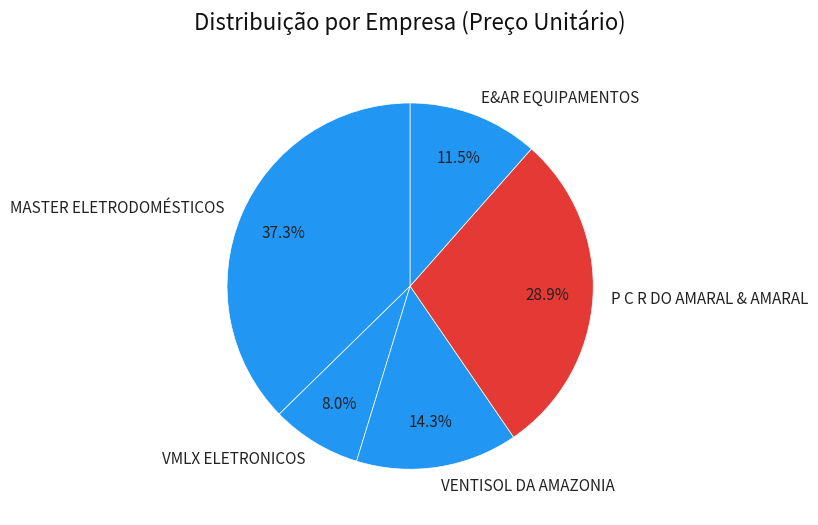

Which has a higher value, E&AR EQUIPAMENTOS or VENTISOL DA AMAZONIA?

VENTISOL DA AMAZONIA